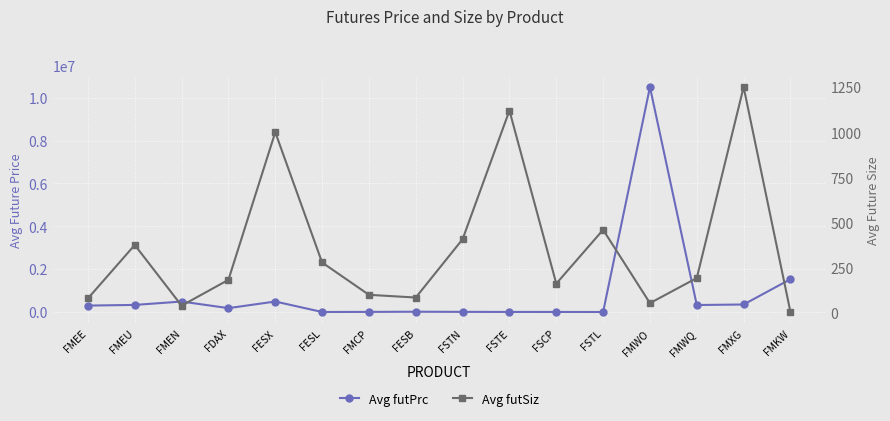

True or false: Avg futSiz and Avg futPrc intersect in this chart.

False